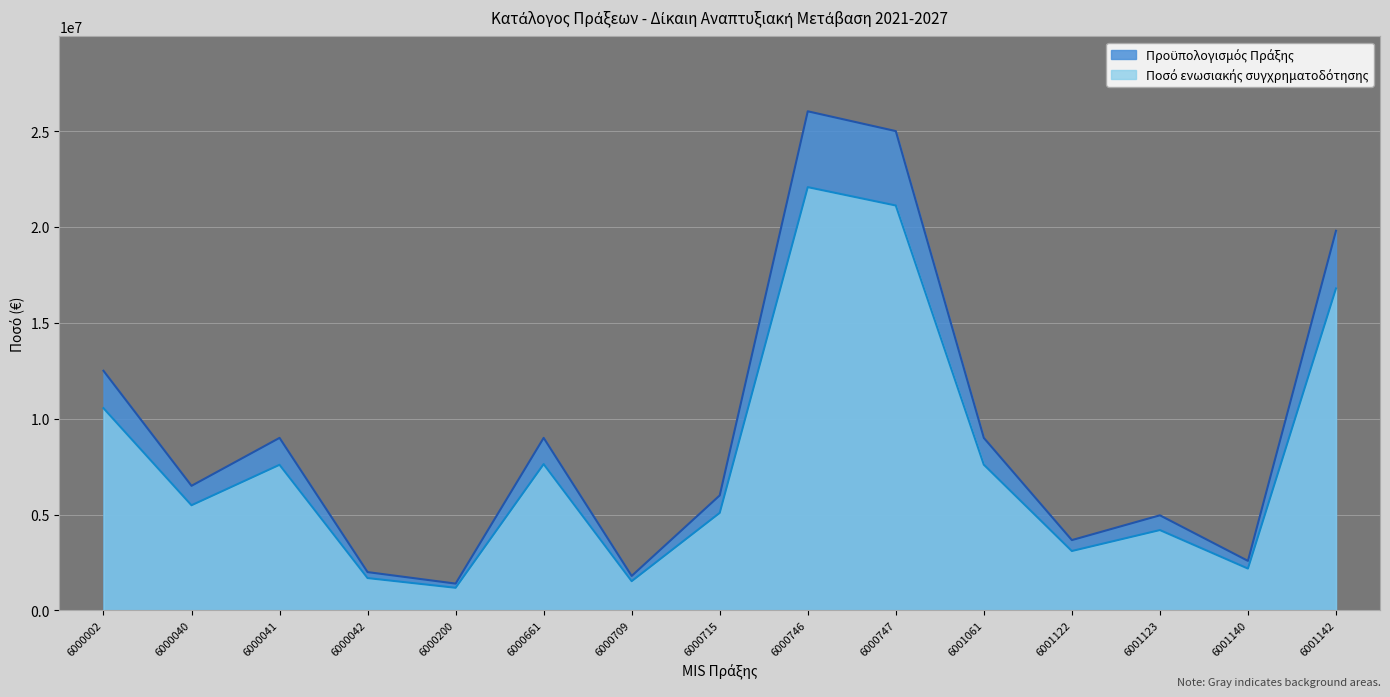

Reading right to left, what are all the values shown in this chart?

Προϋπολογισμός Πράξης: 6001142=19799974.0	6001140=2585562.5	6001123=4961900.0	6001122=3668750.0	6001061=8998250.0	6000747=25000000.0	6000746=26032808.0	6000715=6000000.0	6000709=1800000.0	6000661=9000000.0	6000200=1400000.0	6000042=2000000.0	6000041=9000000.0	6000040=6500000.0	6000002=12500000.0
Ποσό ενωσιακής συγχρηματοδότησης: 6001142=16791252.0	6001140=2184181.6	6001123=4191618.2	6001122=3099215.9	6001061=7601368.0	6000747=21119017.7	6000746=22076970.4	6000715=5088264.9	6000709=1526479.5	6000661=7632397.3	6000200=1181552.9	6000042=1687932.7	6000041=7595697.1	6000040=5485781.2	6000002=10549579.3